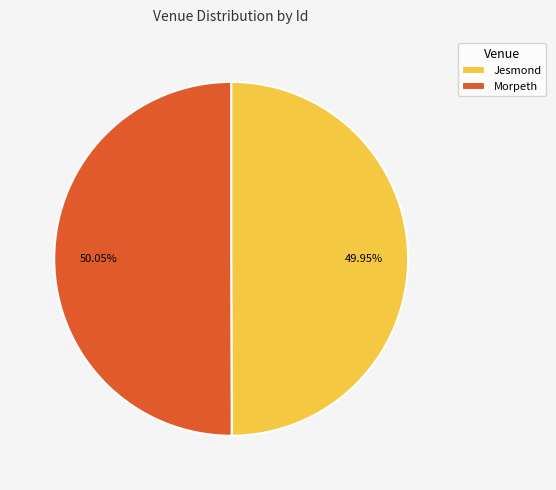

How many slices are in this pie chart?

2